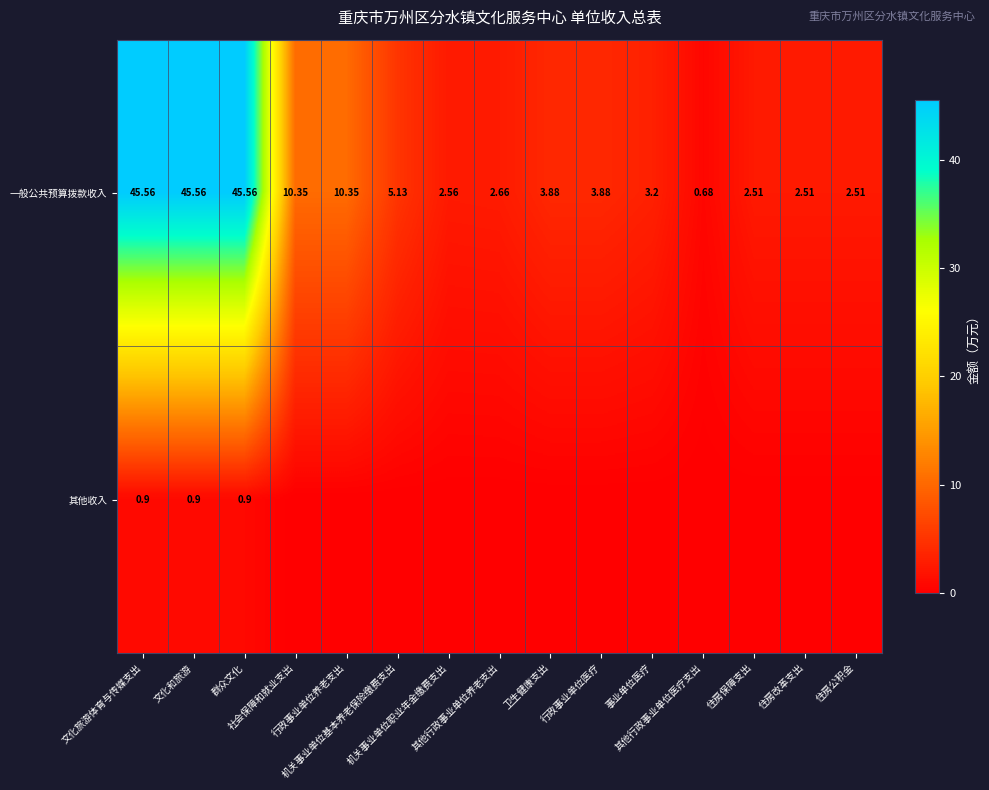

Is it true that 一般公共预算拨款收入 equals 2.0 at 事业单位医疗?

False